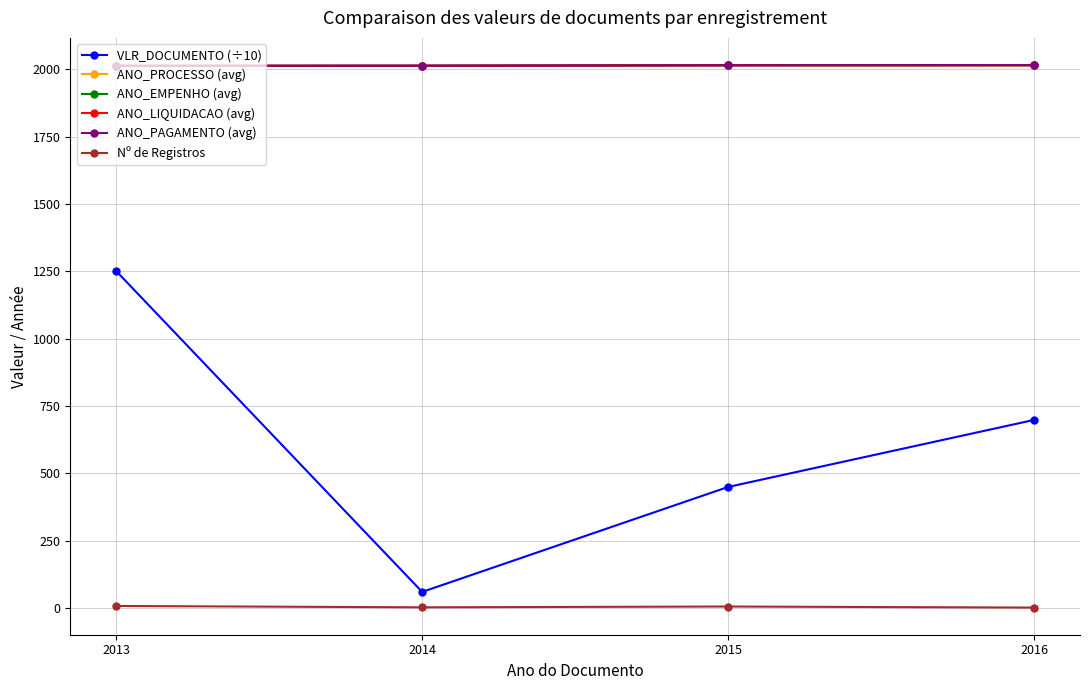

List the labels in order of ANO_PROCESSO (avg) value, smallest first.

2013, 2014, 2015, 2016